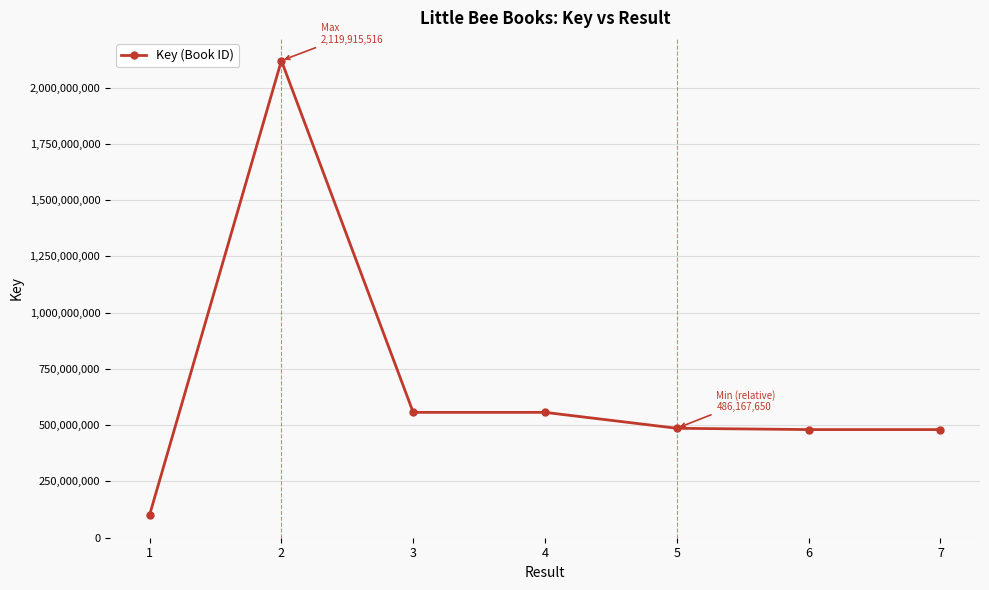

Which category has the lowest value across all series?

1